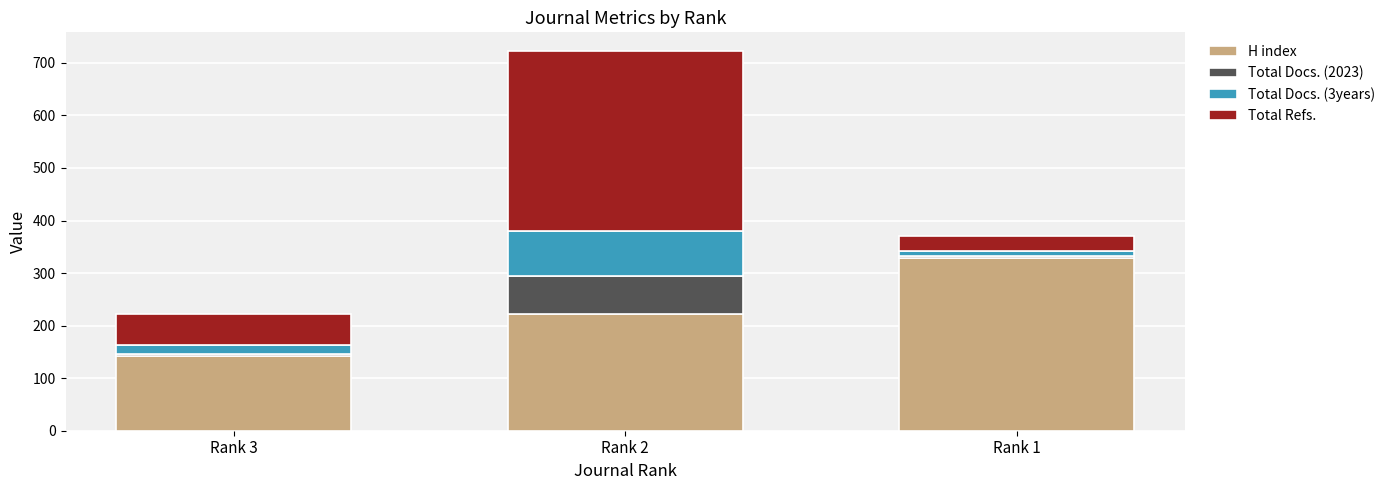

Does the chart contain stacked bars?

Yes